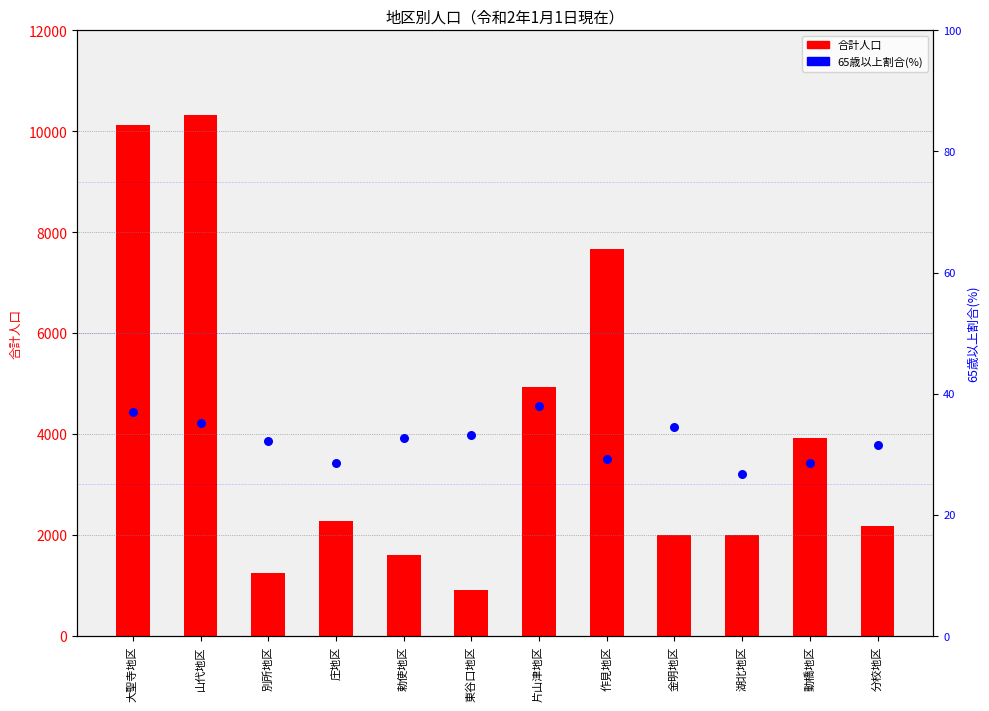

Which series has the largest total across all categories?

合計人口